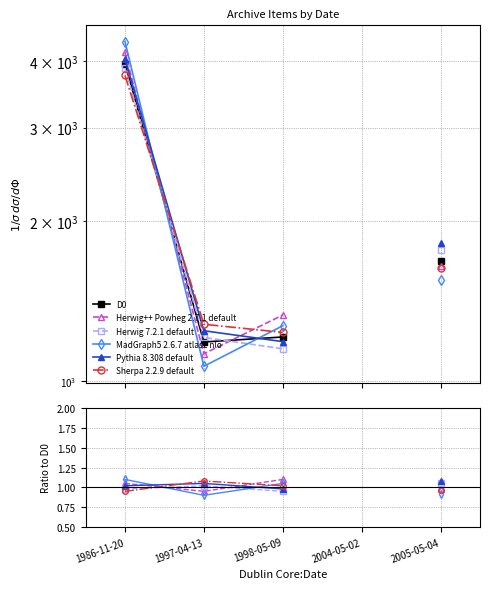

What position from the right is 1998-05-09?

3